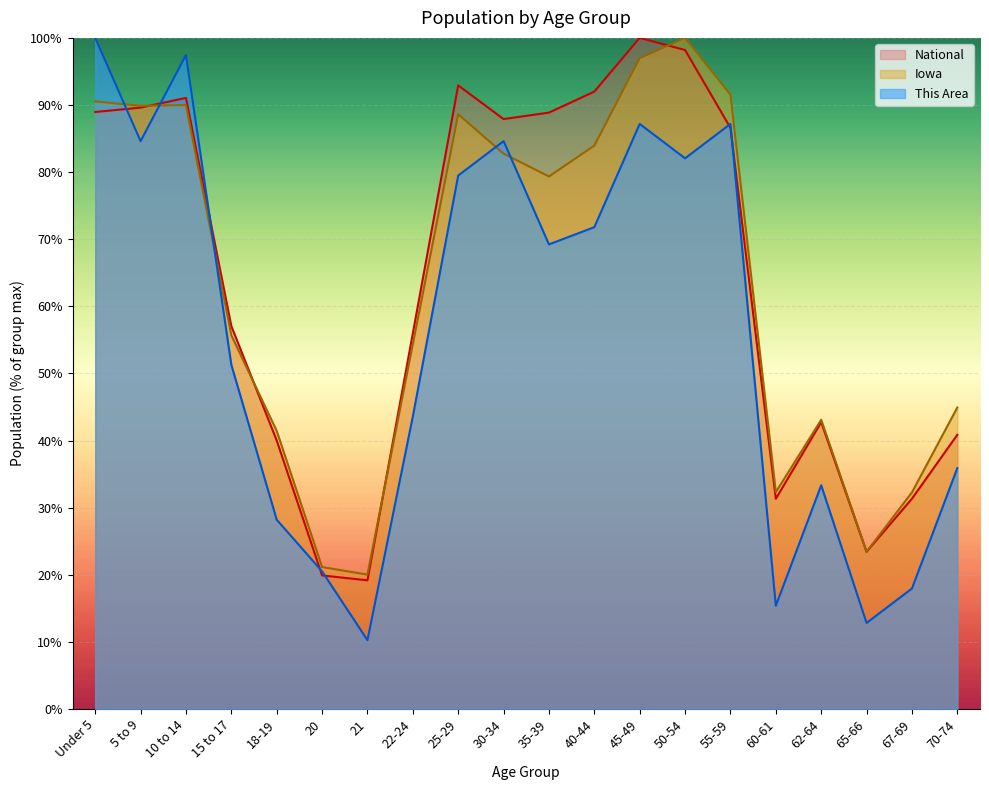

What value does the This Area series have at 15 to 17?

51.3